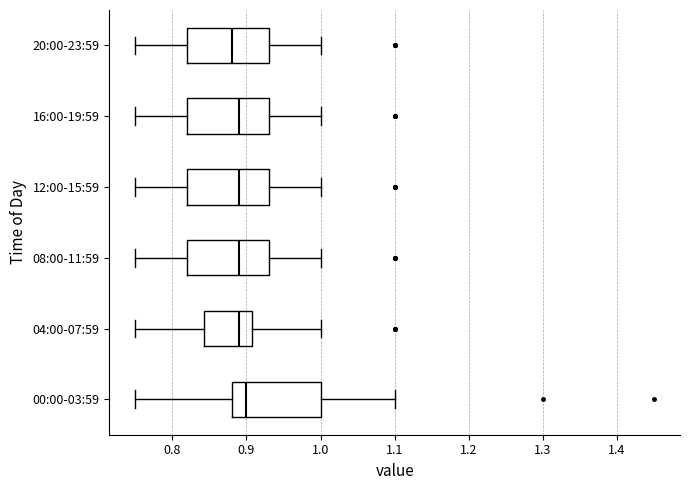

Which box has the furthest to the right median line?

00:00-03:59